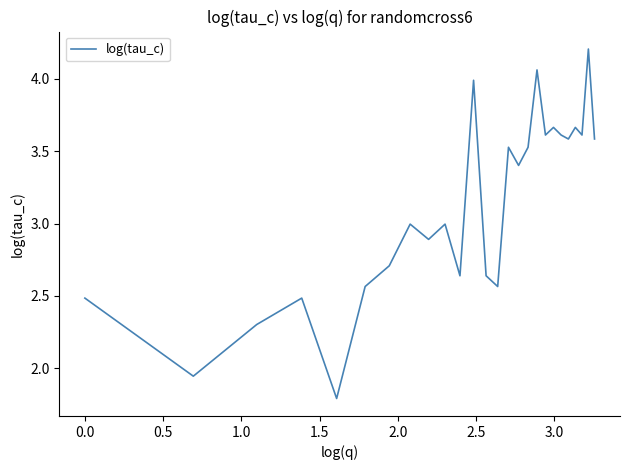

What is the minimum value shown in the chart?

1.8